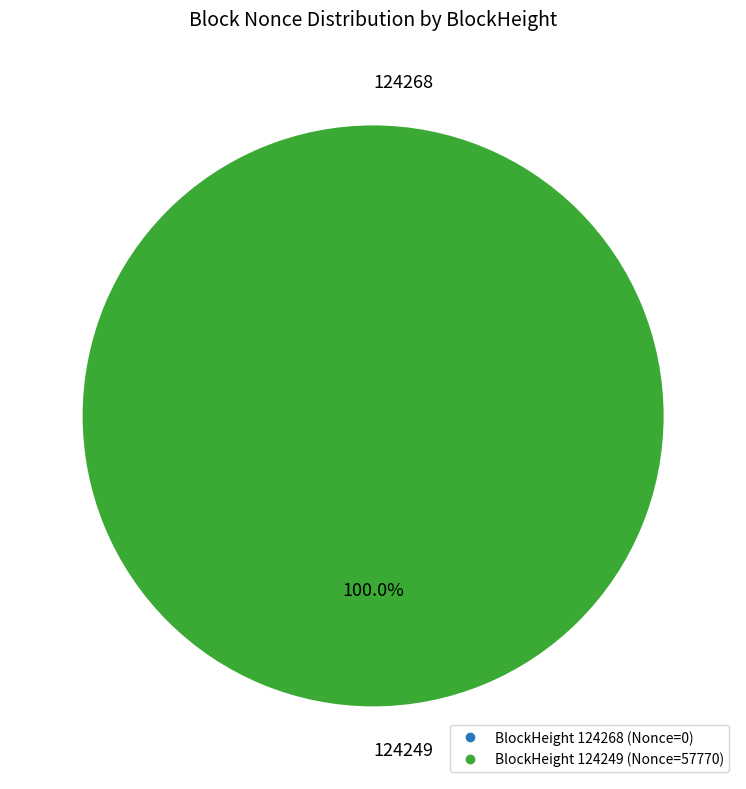

To the nearest percent, what portion does 124249 represent?

100%